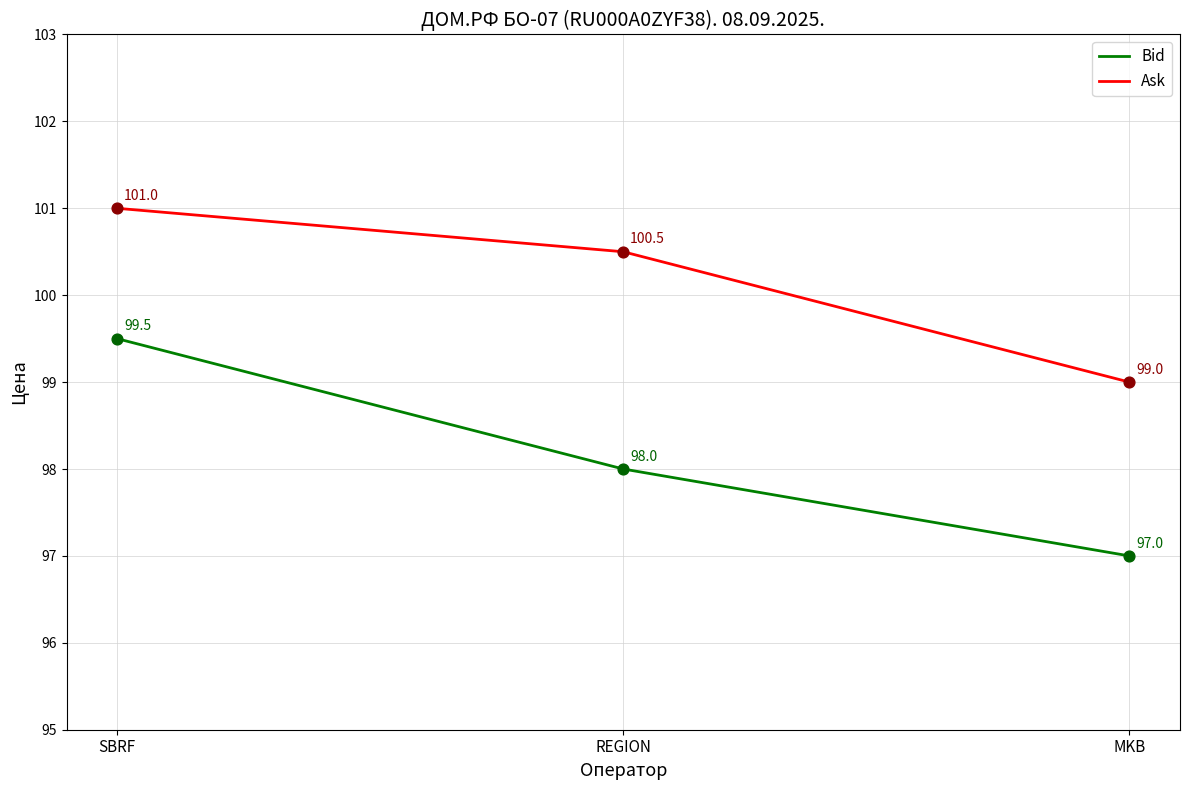

At how many categories does at least one series exceed 100?

2